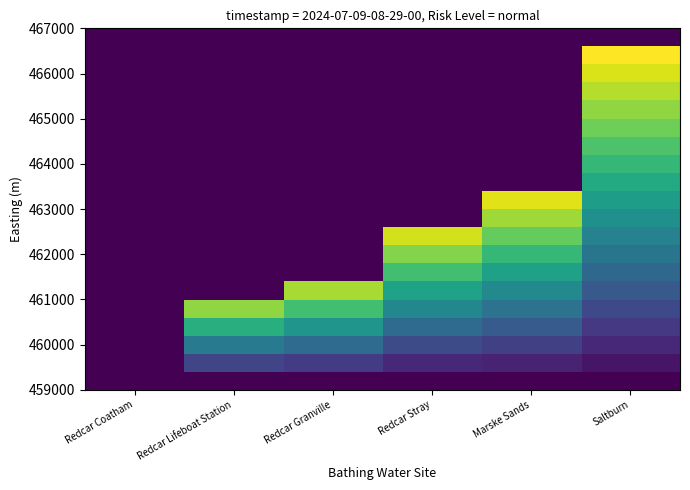

Between Marske Sands and Redcar Coatham, which is larger?

Marske Sands